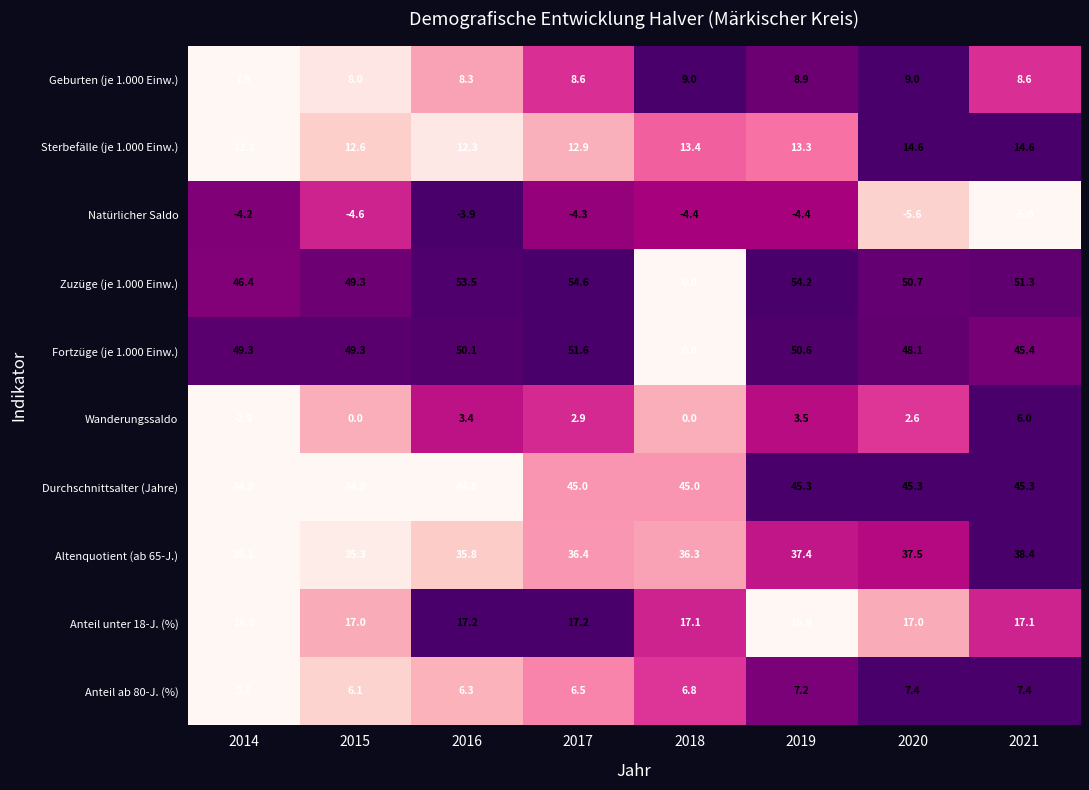

True or false: Zuzüge (je 1.000 Einw.) has a value of 46.4 at 2014.

True